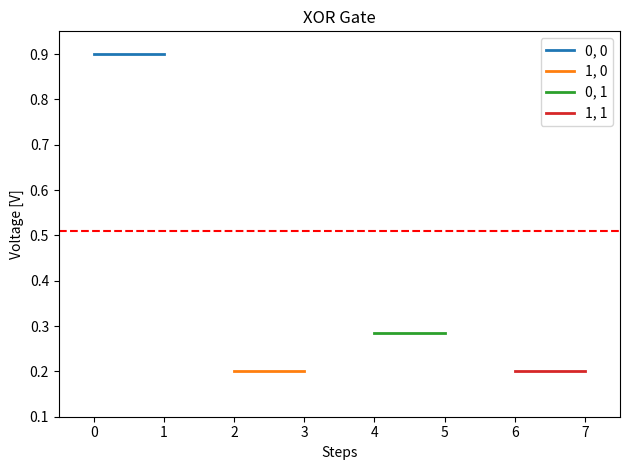

Does the chart have visible grid lines?

No